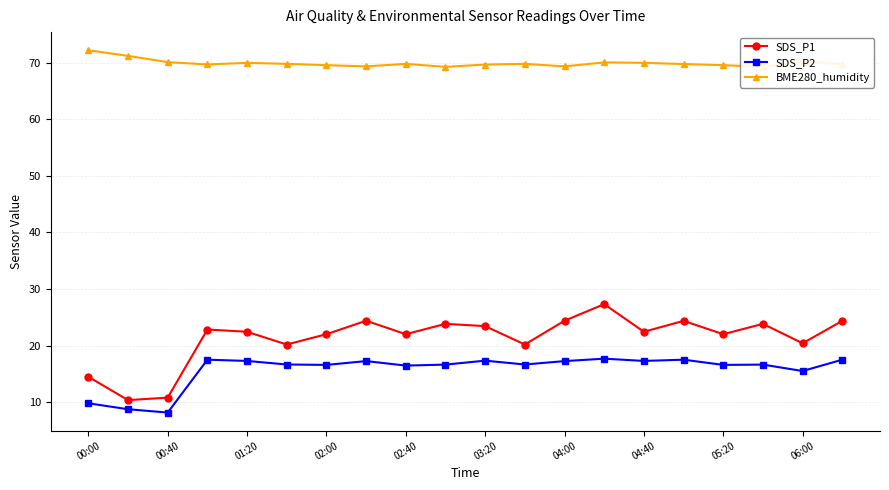

The SDS_P2 series shows 17.3 at 04:00. True or false?

True